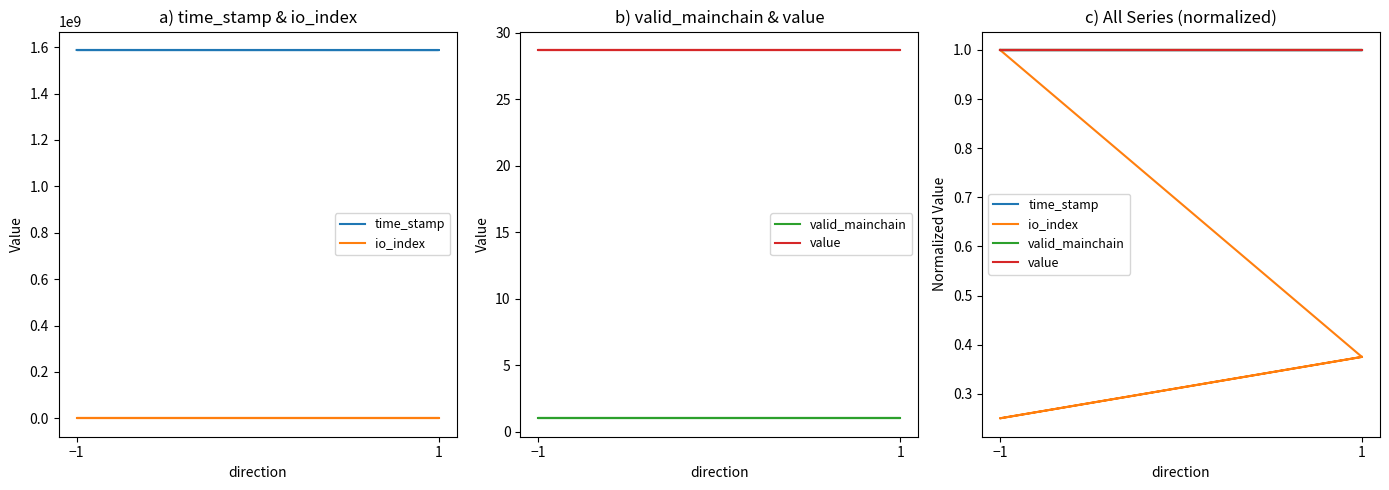

True or false: io_index has more than 1 points higher than both neighbors.

False